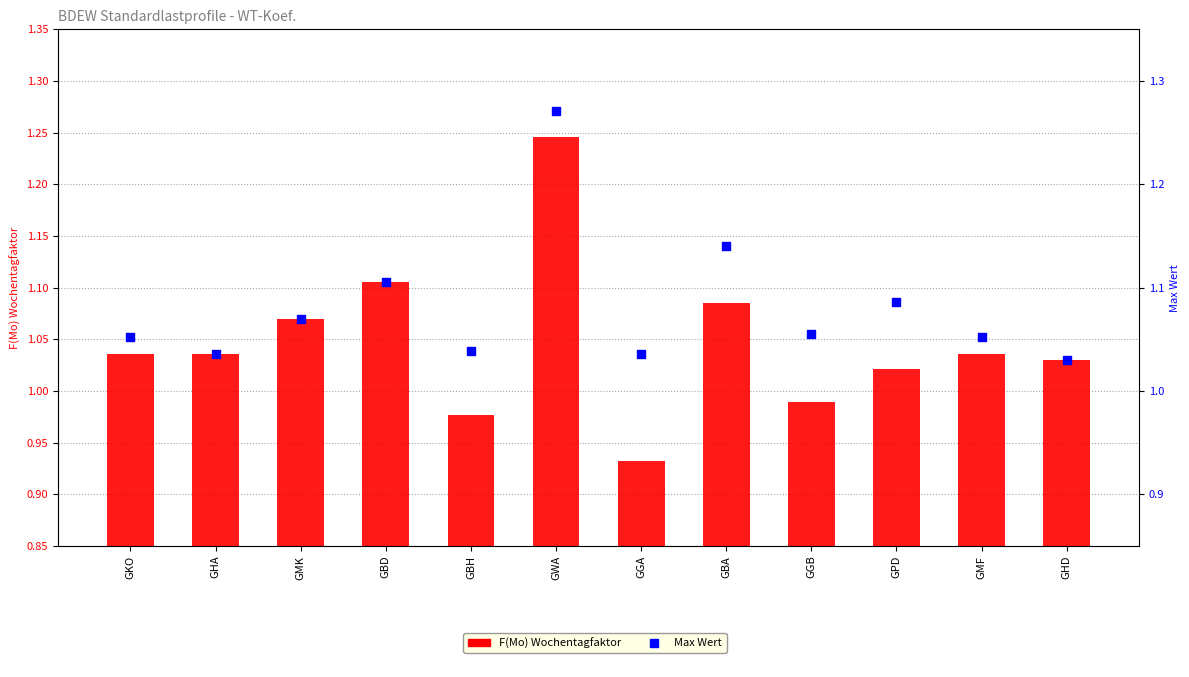

Which series has the widest spread of Y values?

F(Mo) Wochentagfaktor